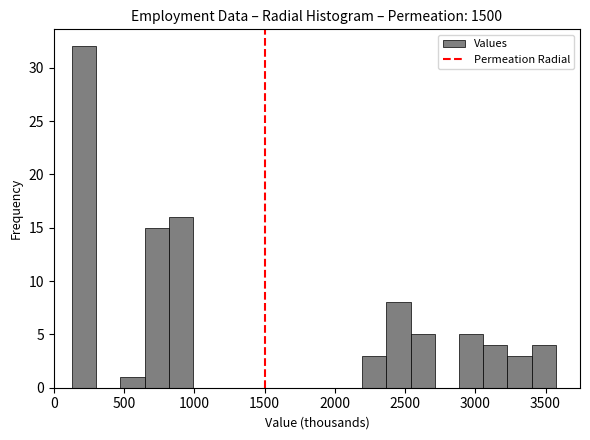

Around what value on the x-axis is the tallest bar? Give the approximate position of its centre, as read against the axis.

200